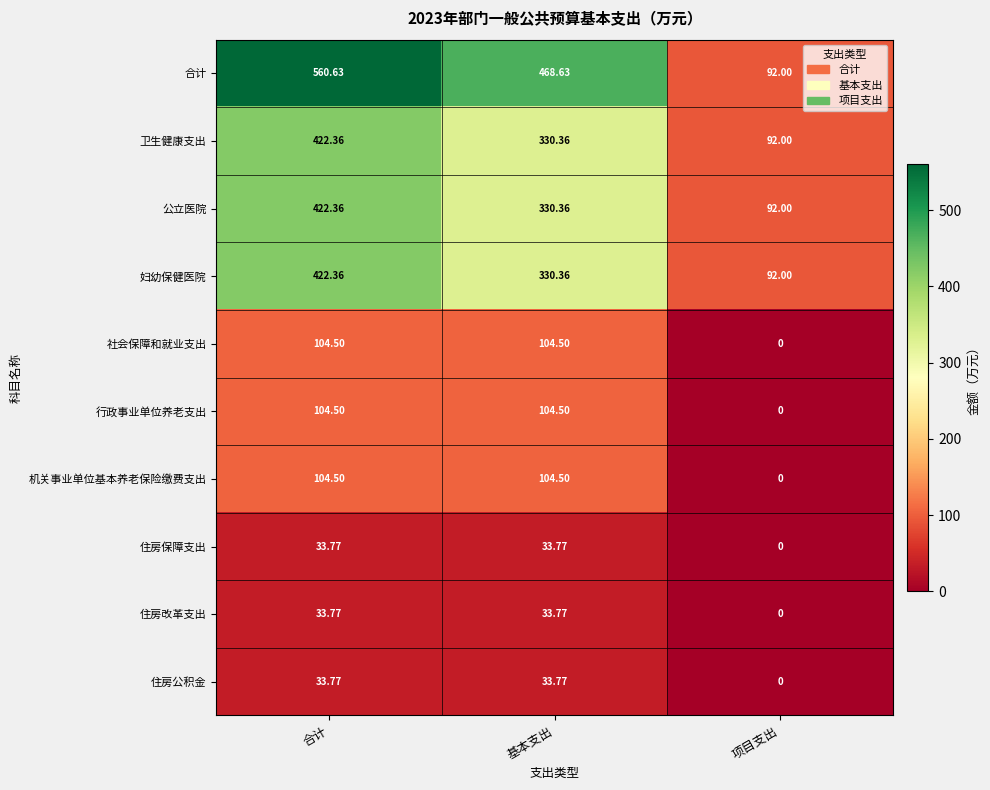

Is the value of 合计 at 合计 greater than the value of 妇幼保健医院 at 基本支出?

Yes